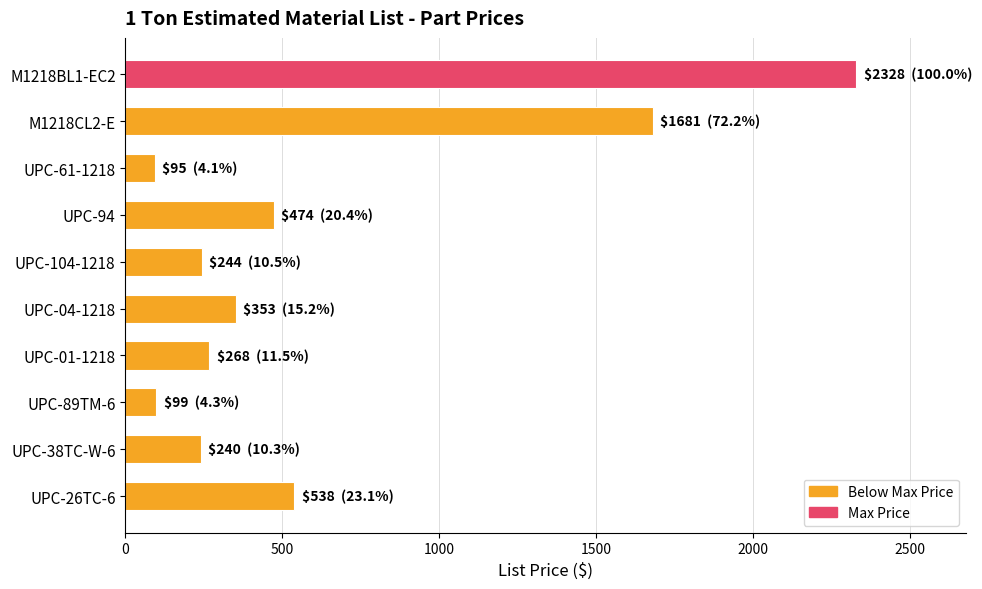

Is it true that the value at M1218BL1-EC2 is 931?

False